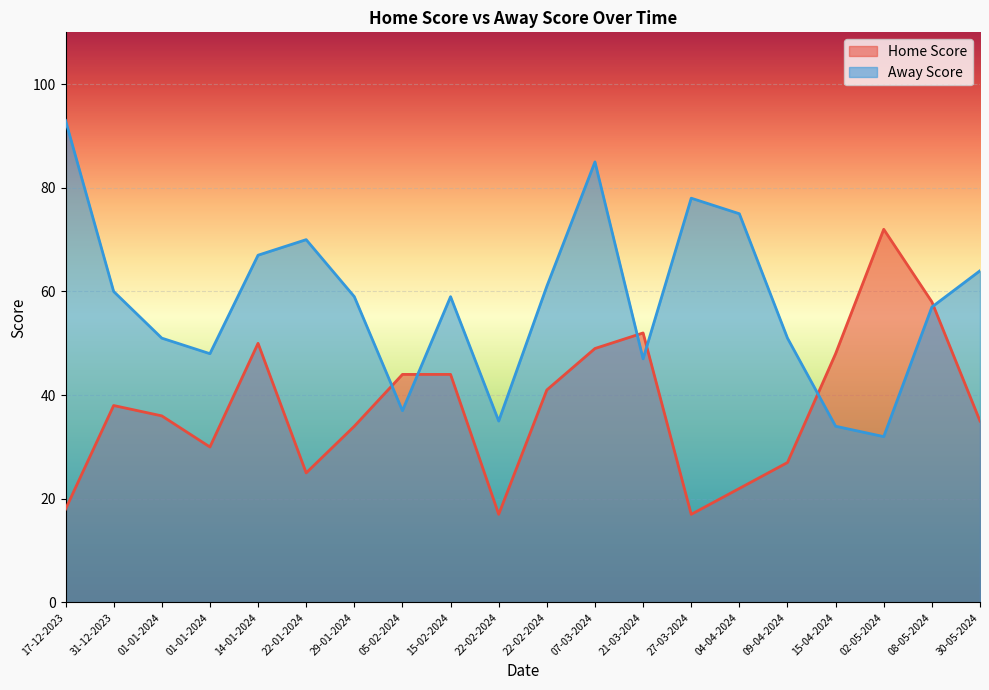

What is the total value across all series at 22-01-2024?

95